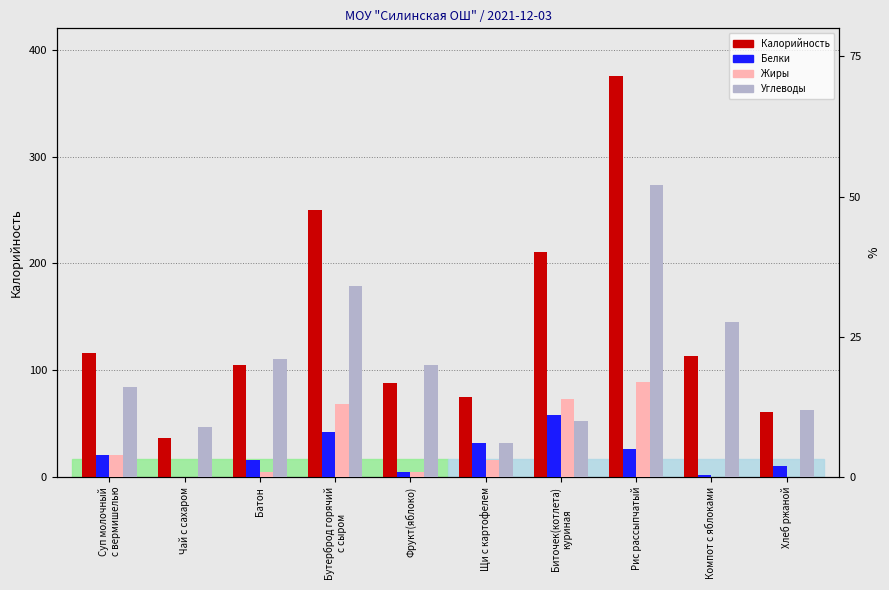

What is the highest value of the Углеводы series?

52.0